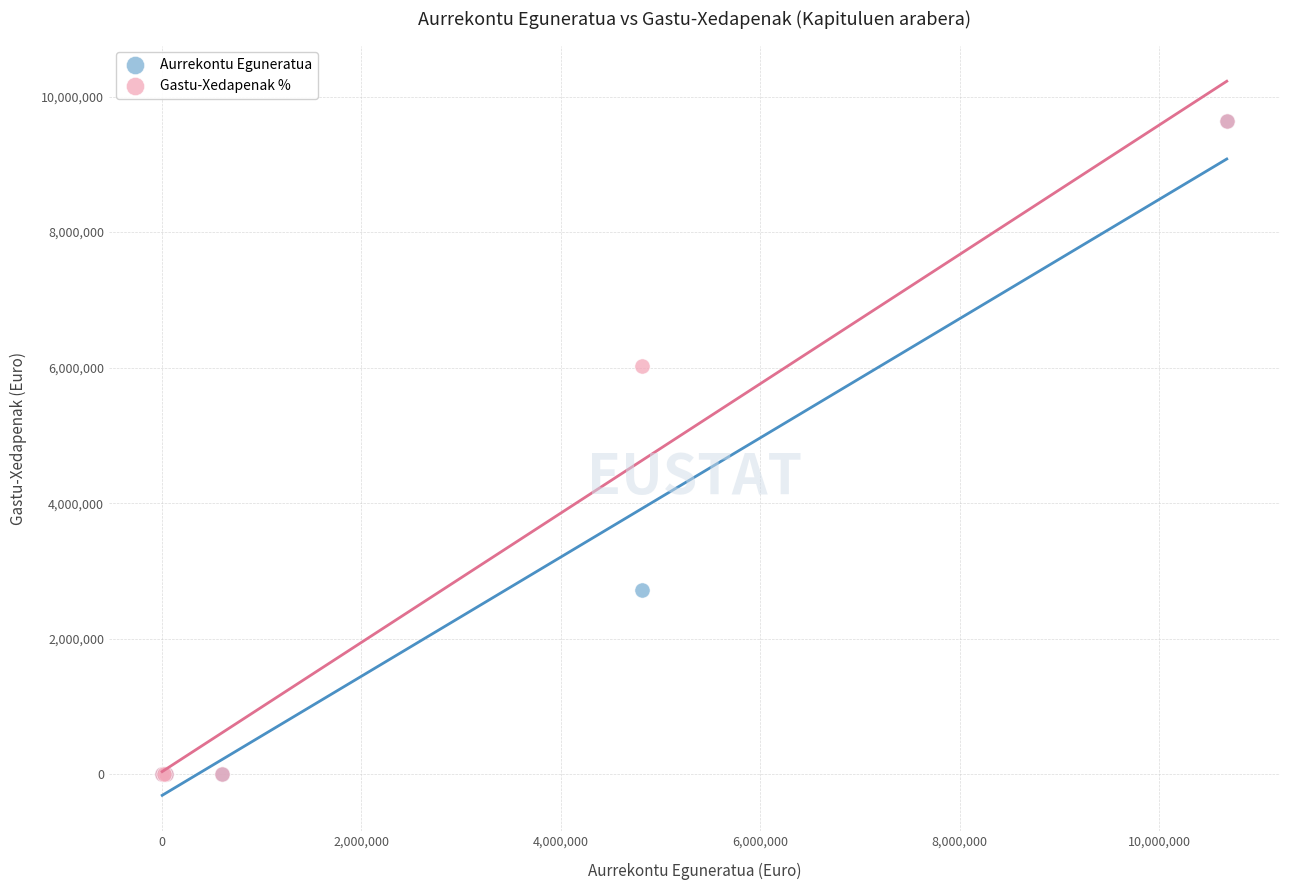

In the Gastu-Xedapenak % series, what Y value is closest to 4816863?

6024182.8